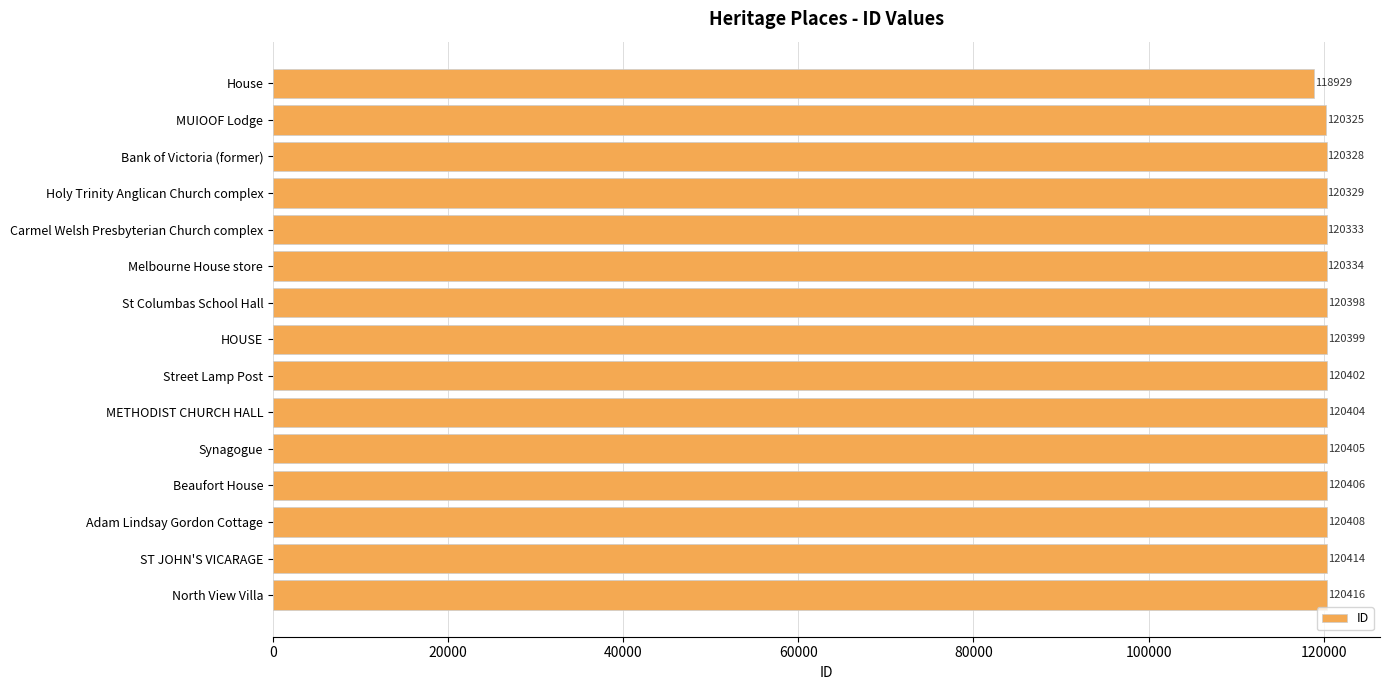

What is the change in value from HOUSE to Adam Lindsay Gordon Cottage?

+9